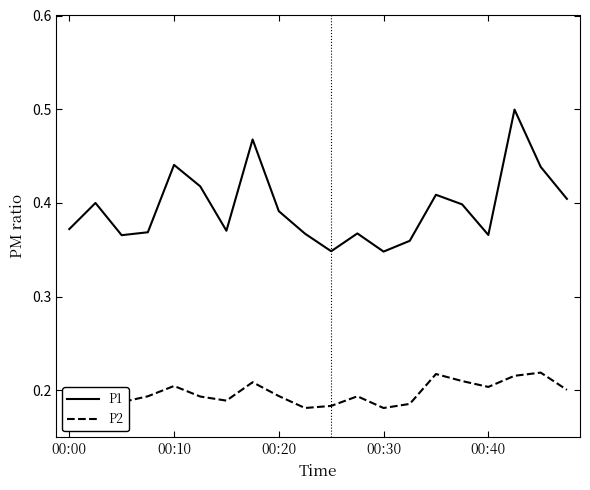

What are all the series names shown in the legend?

P1, P2